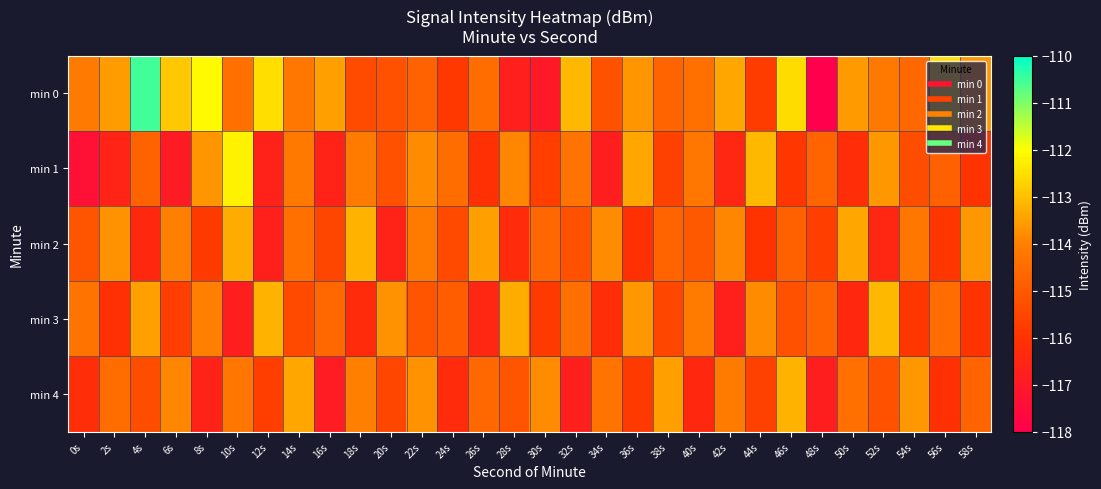

Which series has the largest range (max minus min)?

min 0